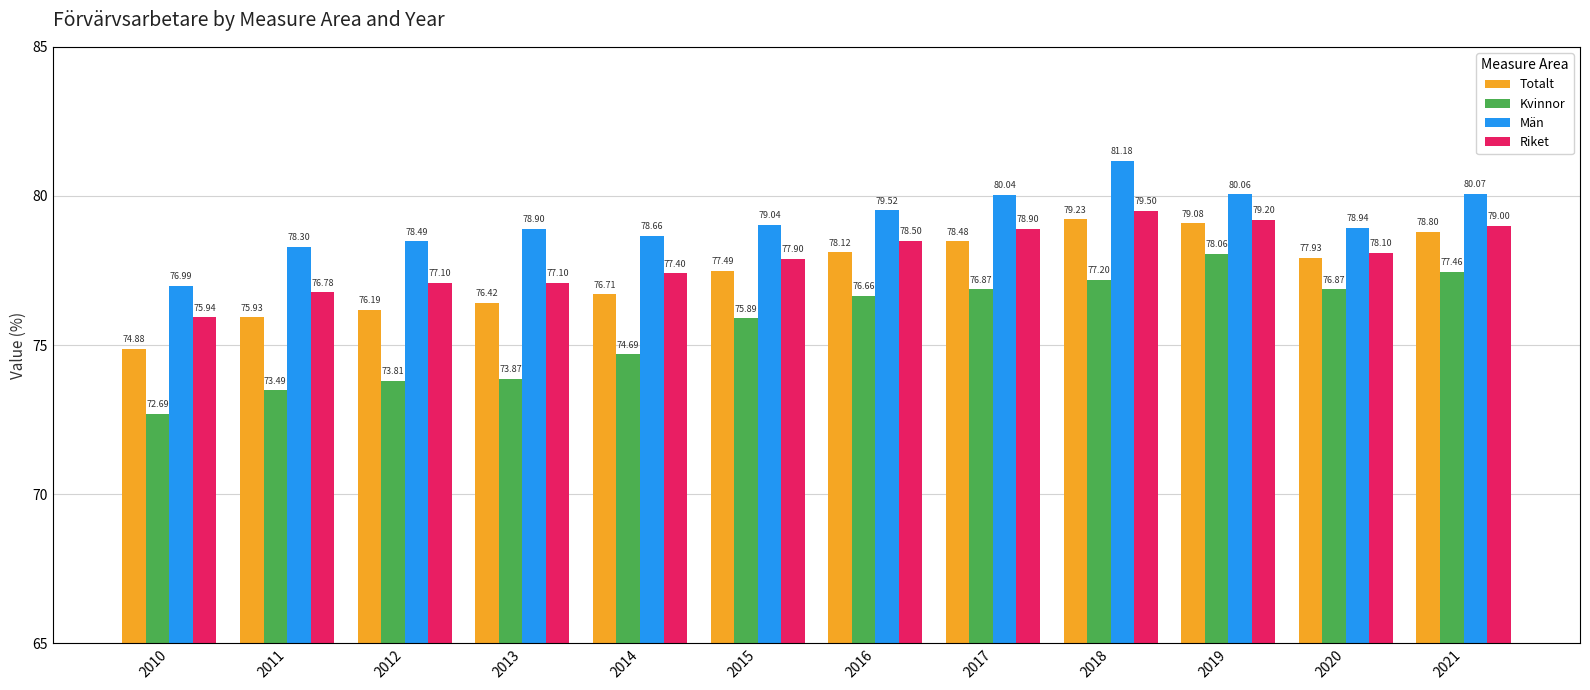

What are all the series names shown in the legend?

Totalt, Kvinnor, Män, Riket